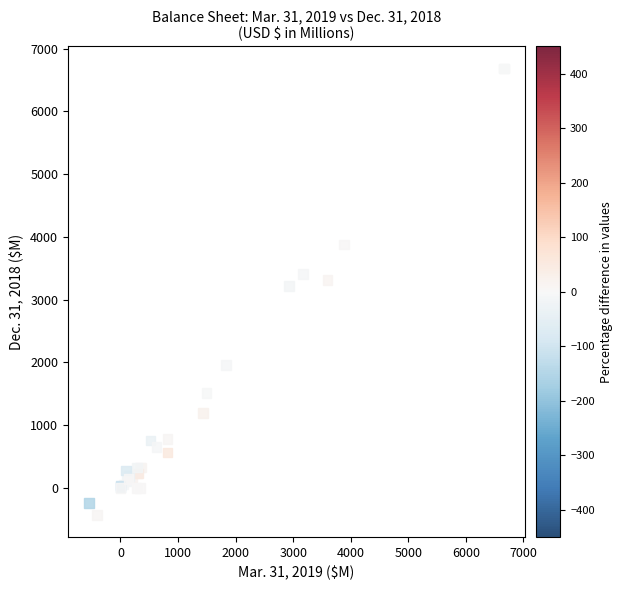

What Y value in the scatter plot is closest to 3127?

3222